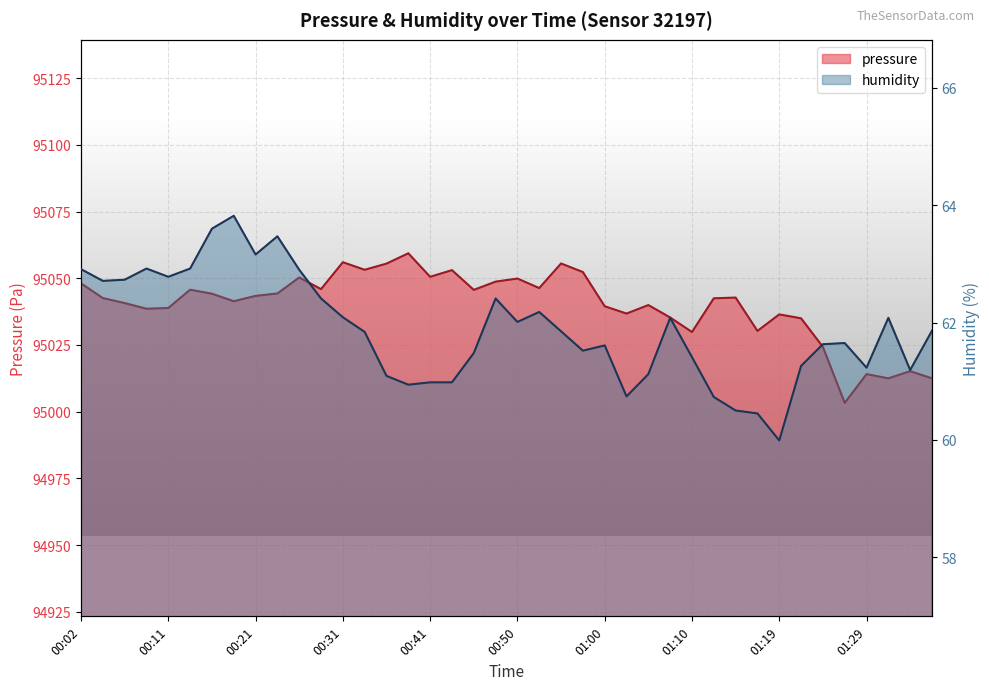

How many distinct data groups are displayed?

2